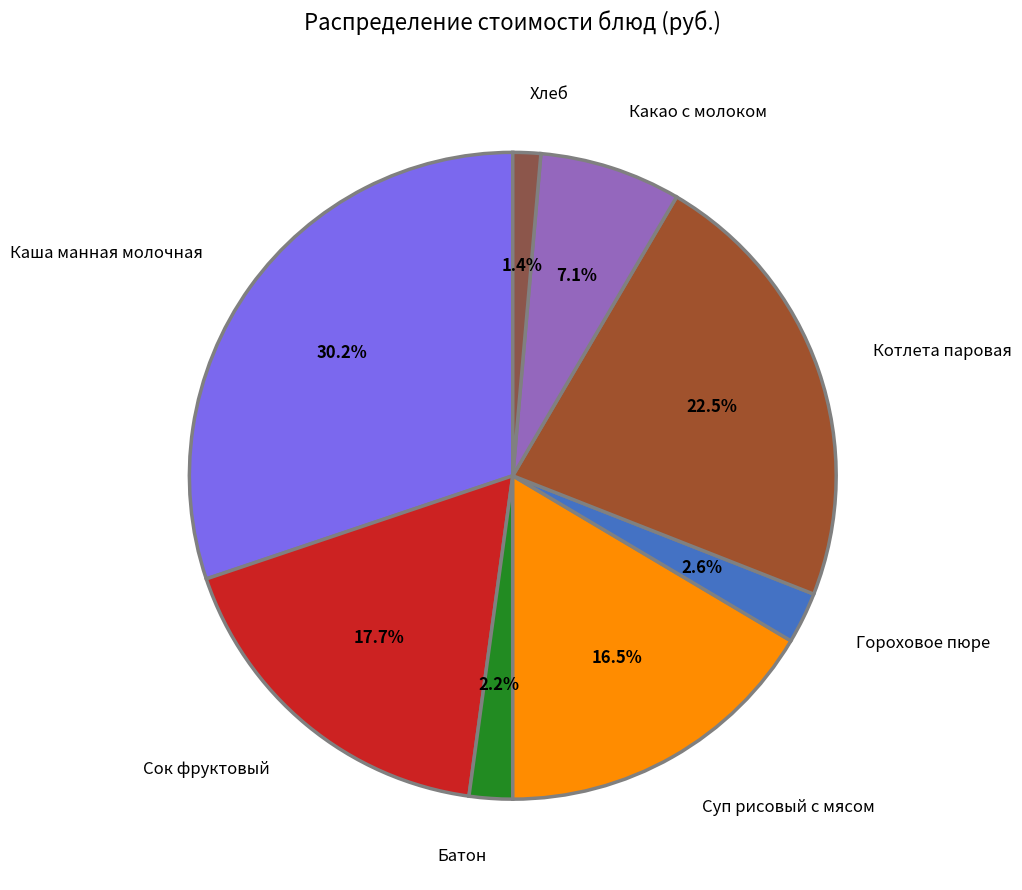

Approximately how many times larger is the value at Батон compared to Котлета паровая?

0.1